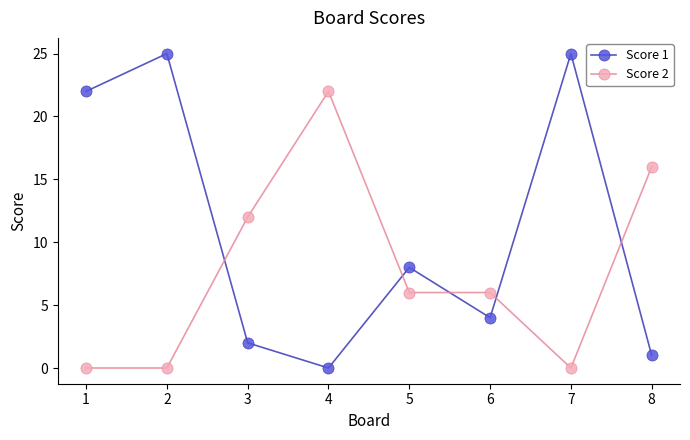

What is the spread (max minus min) of values at 1?

22